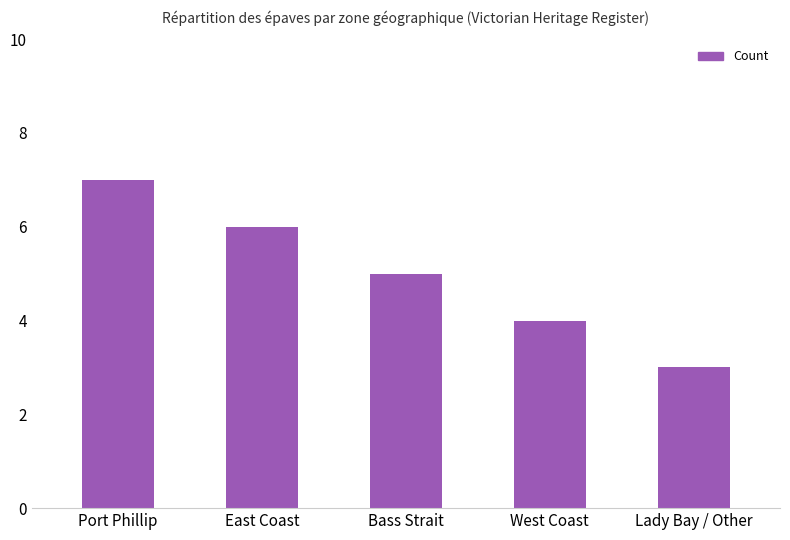

Reading left to right, list all the values displayed in this chart.

7	6	5	4	3